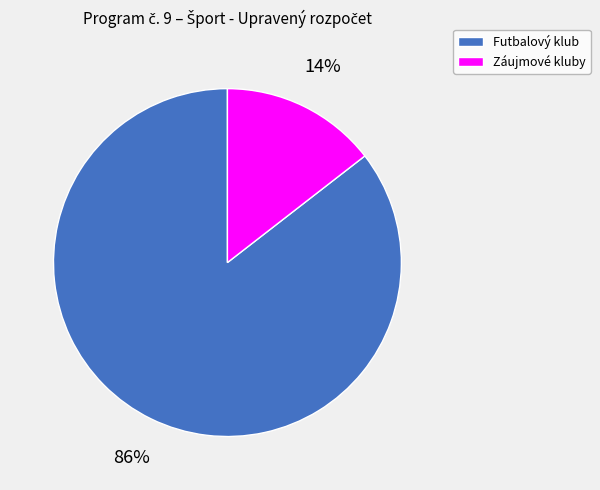

Rank the categories by value from highest to lowest.

Futbalový klub, Záujmové kluby